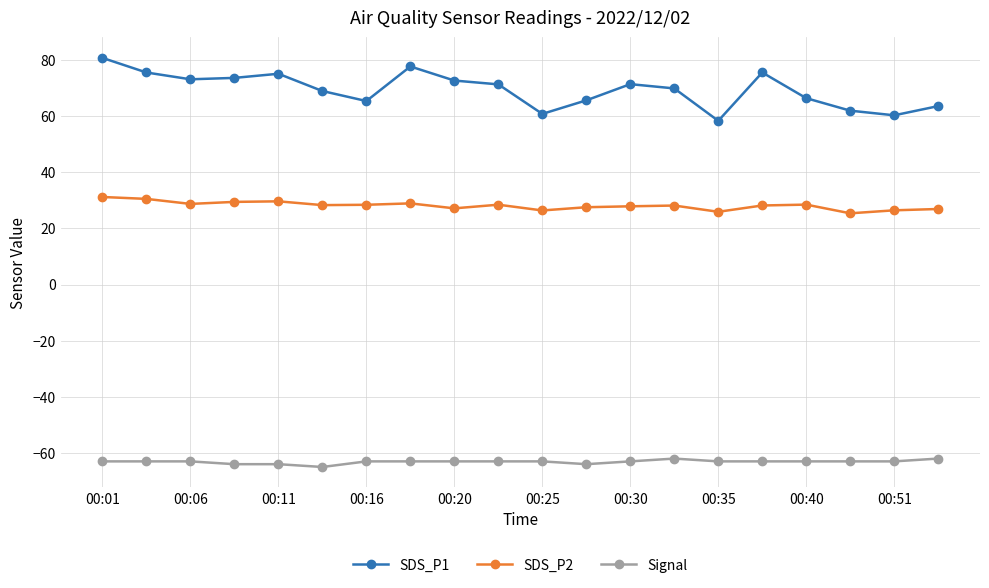

What are all the series names shown in the legend?

SDS_P1, SDS_P2, Signal